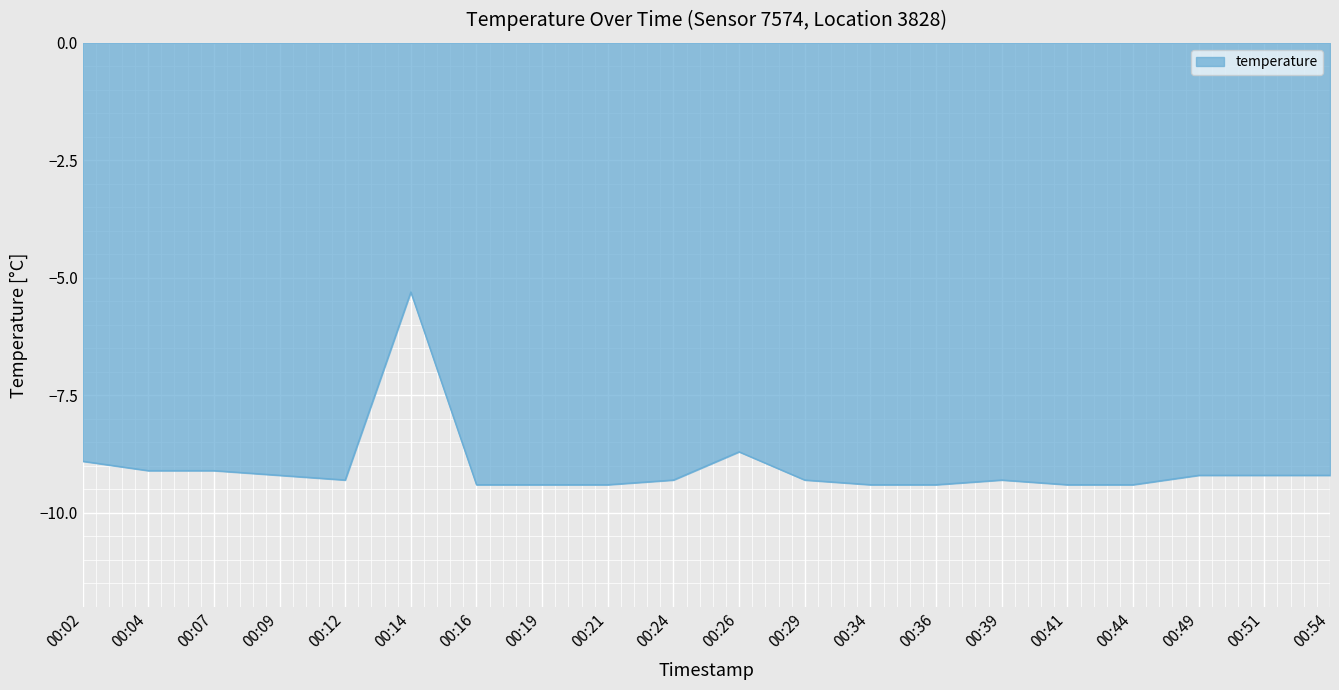

Which label corresponds to the largest value in the chart?

00:14